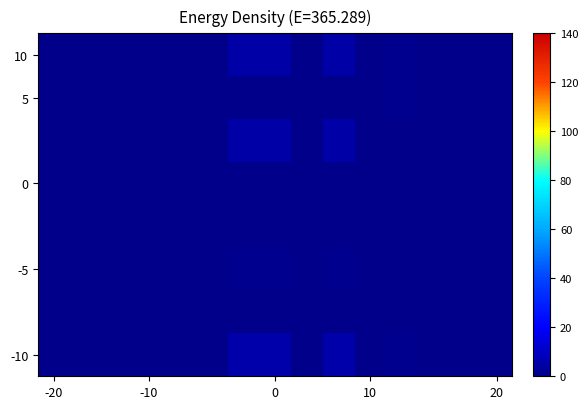

How many categories are shown in the chart?

15